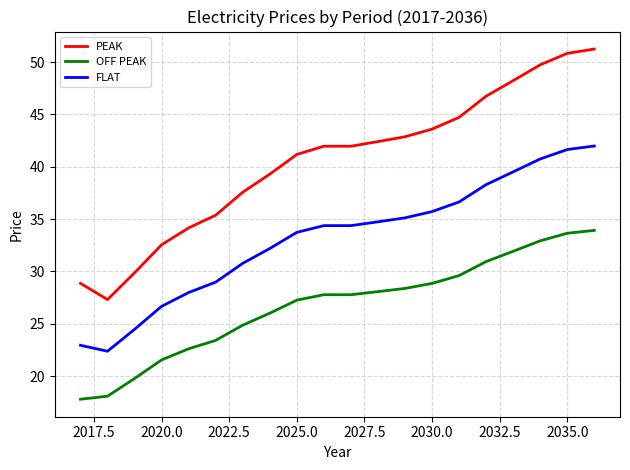

Which series has the largest total across all categories?

PEAK